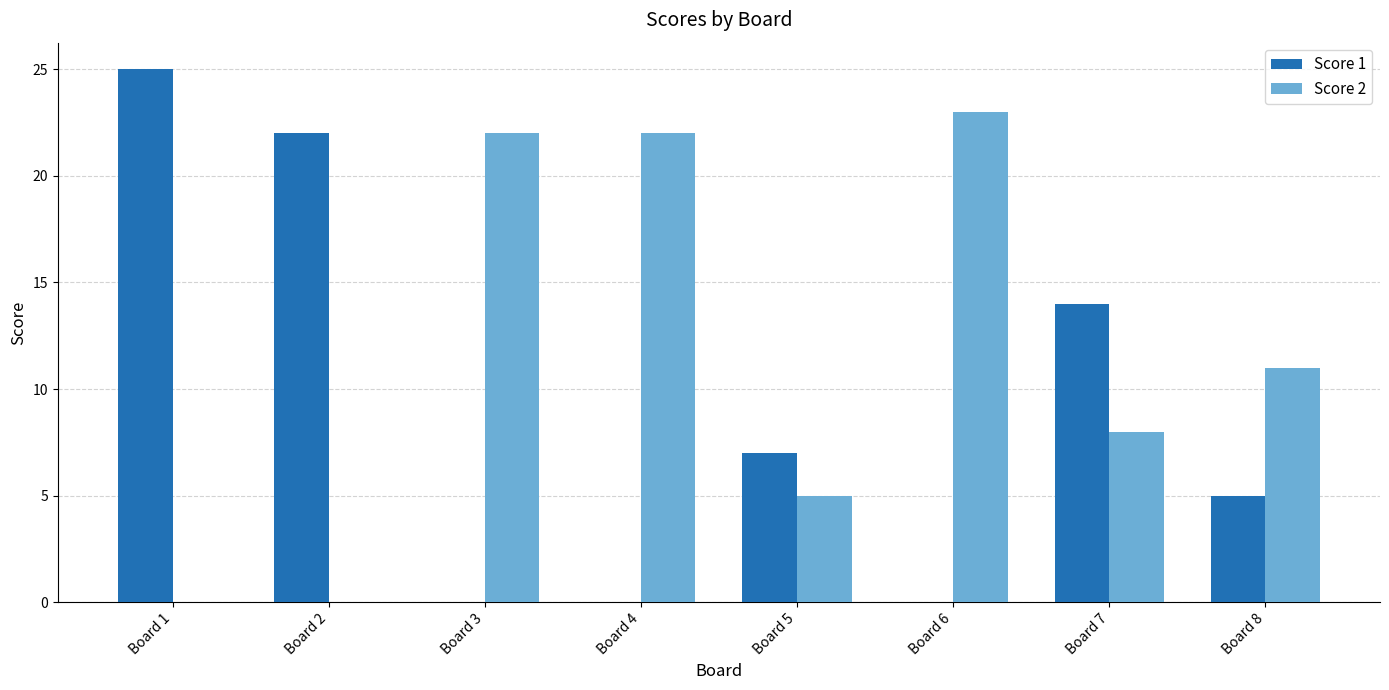

What is the total value across all series at Board 5?

12